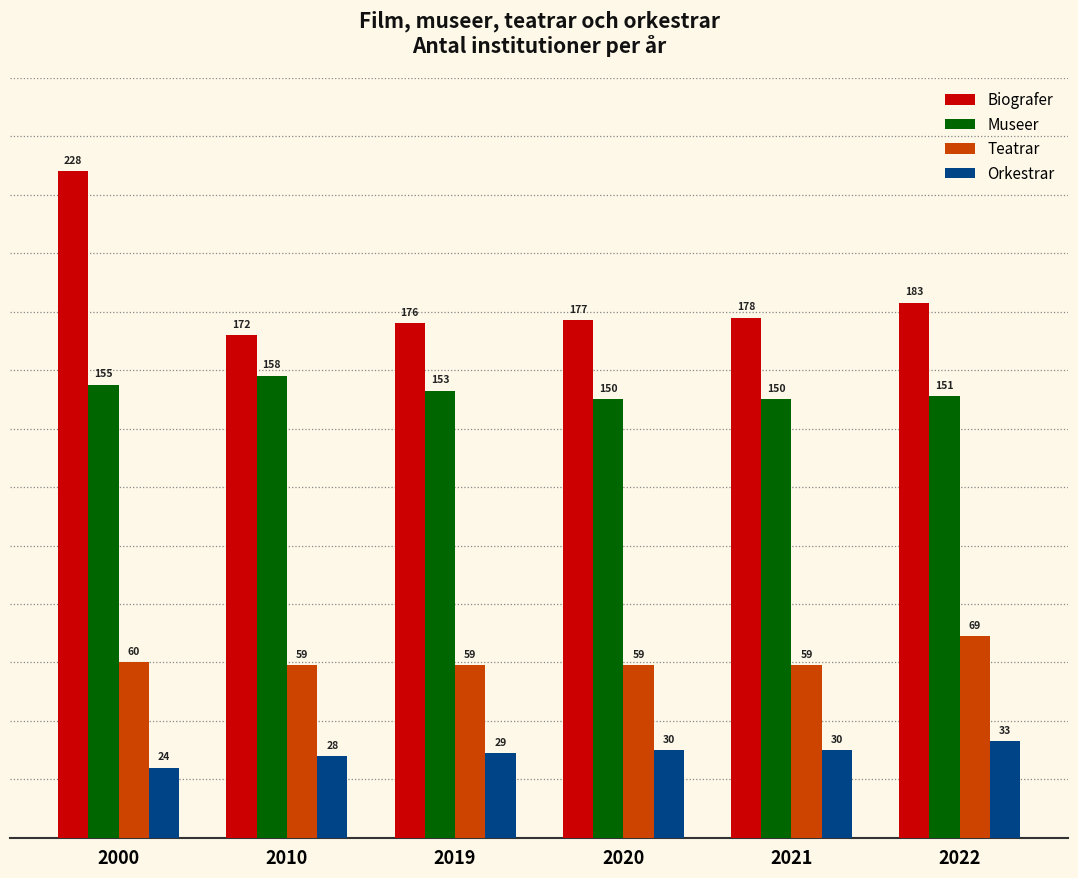

Reading left to right, extract all data points from this chart.

Biografer: 228	172	176	177	178	183
Museer: 155	158	153	150	150	151
Teatrar: 60	59	59	59	59	69
Orkestrar: 24	28	29	30	30	33